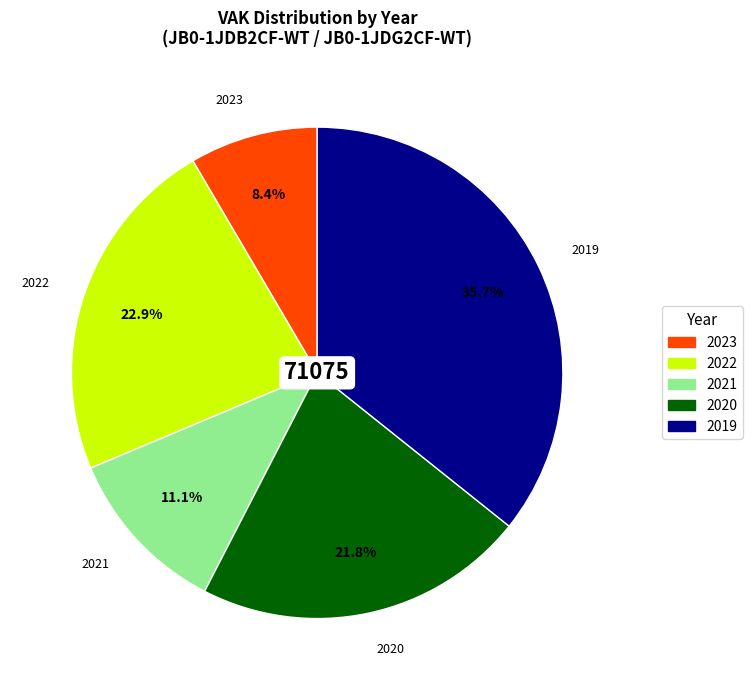

Is there a majority slice in this chart?

No